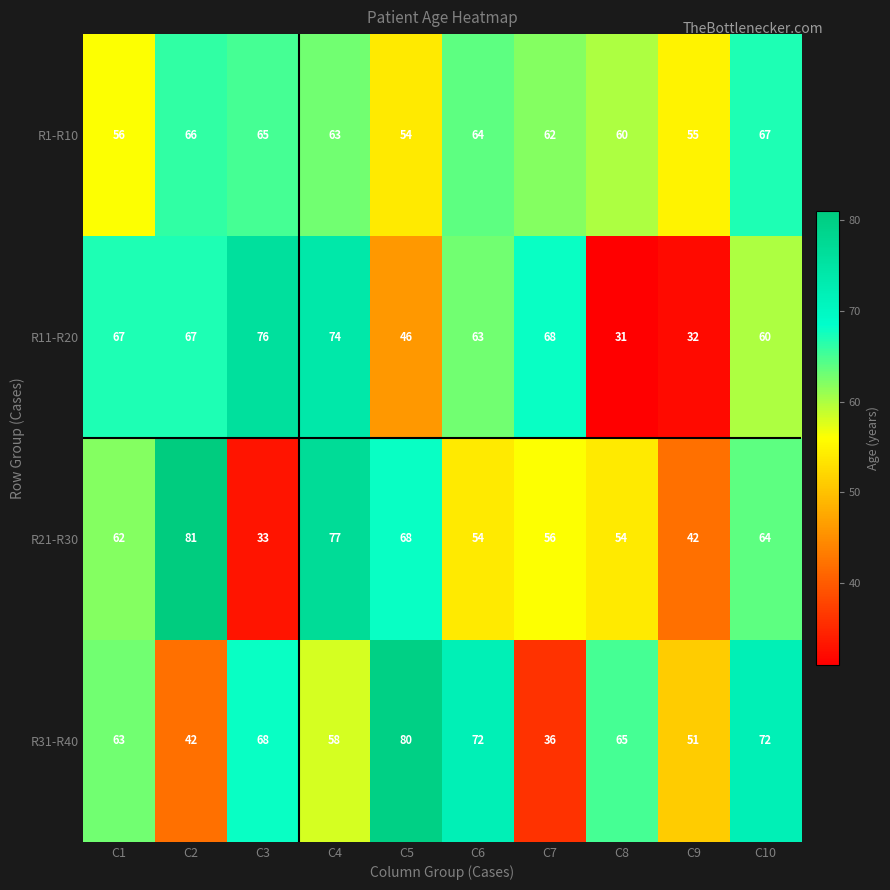

At how many categories does at least one series exceed 45?

10